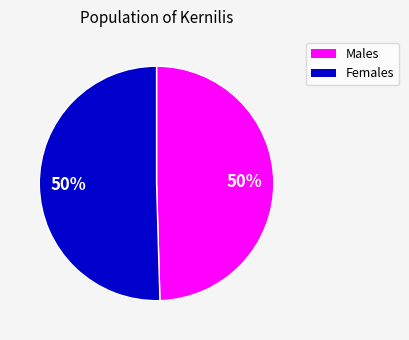

What is the ratio of the value at Males to the value at Females?

1.0